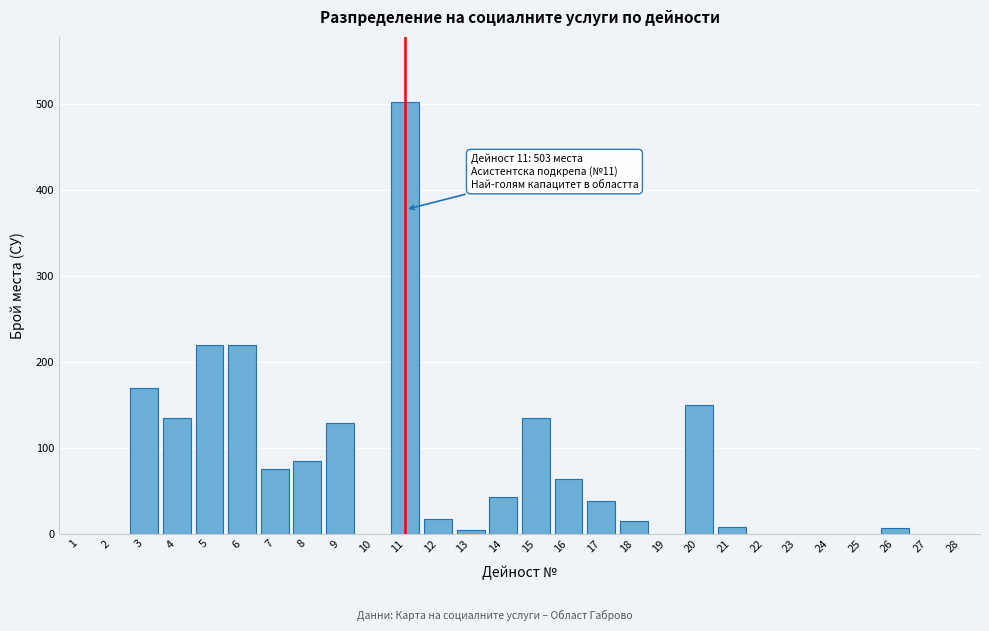

True or false: the data shows 189 at 28.

False